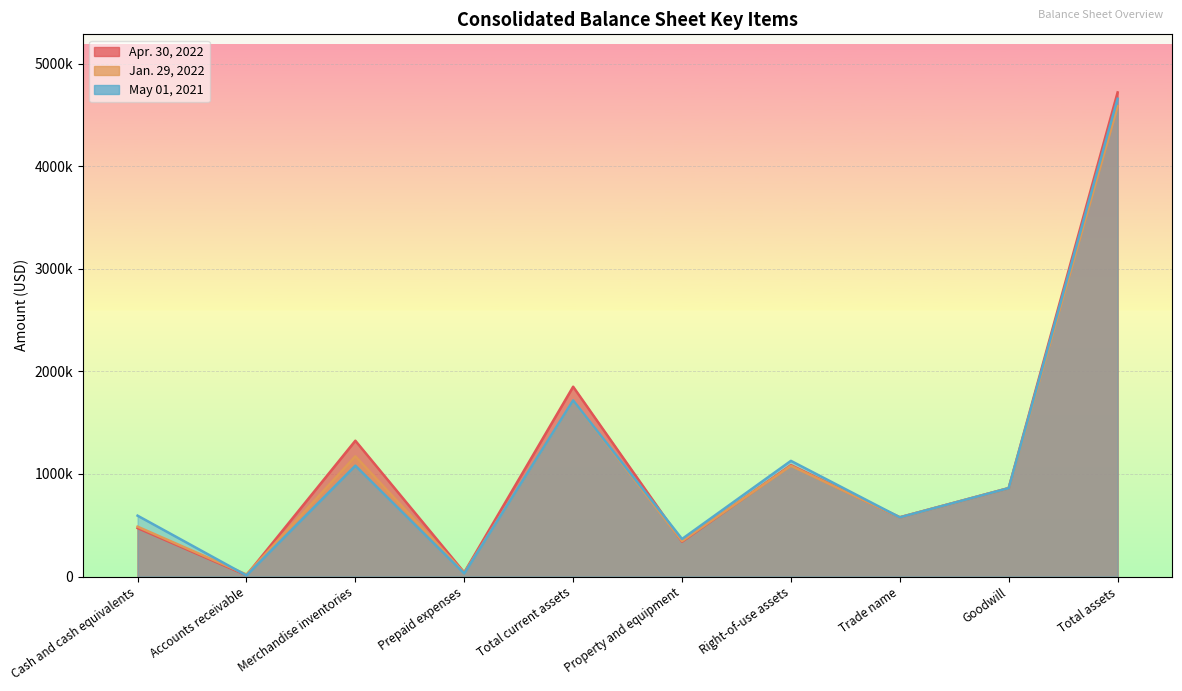

Rank the series at Total assets from lowest to highest value.

Jan. 29, 2022, May 01, 2021, Apr. 30, 2022